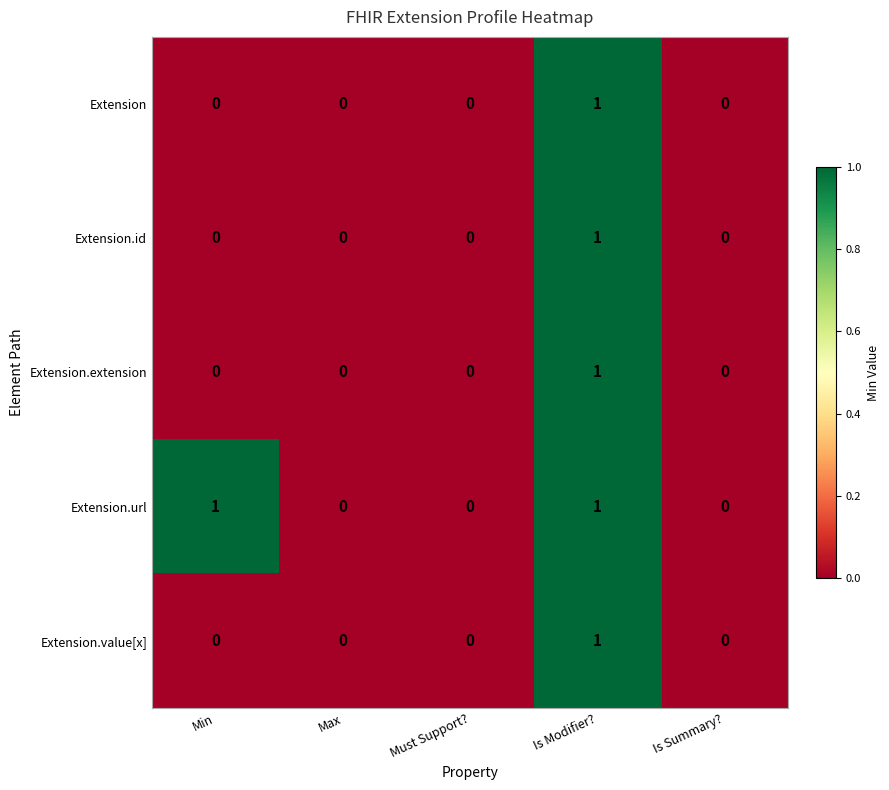

How many positive values does the Extension.id series have?

1